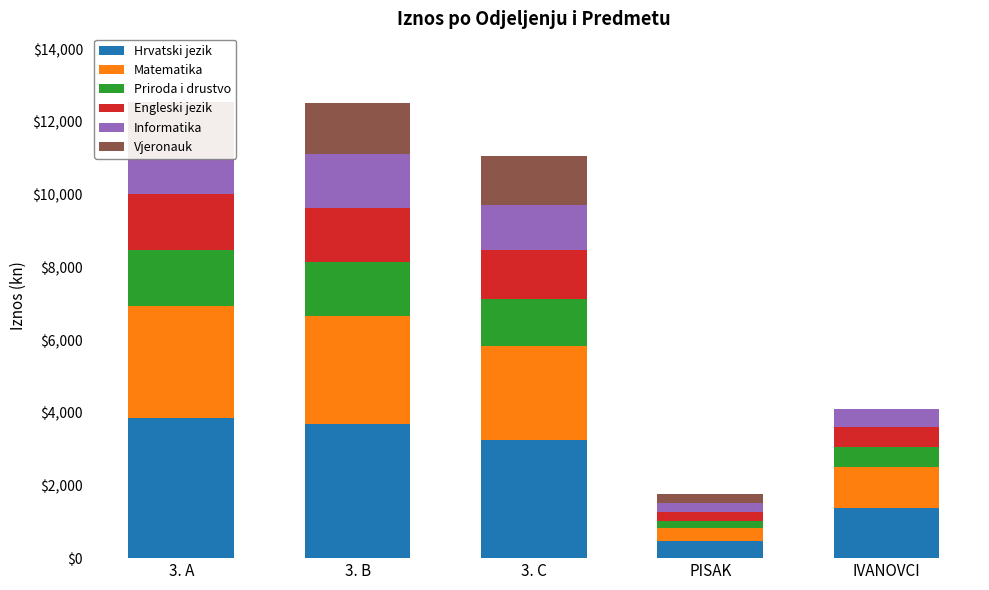

What are all the series names shown in the legend?

Hrvatski jezik, Matematika, Priroda i drustvo, Engleski jezik, Informatika, Vjeronauk